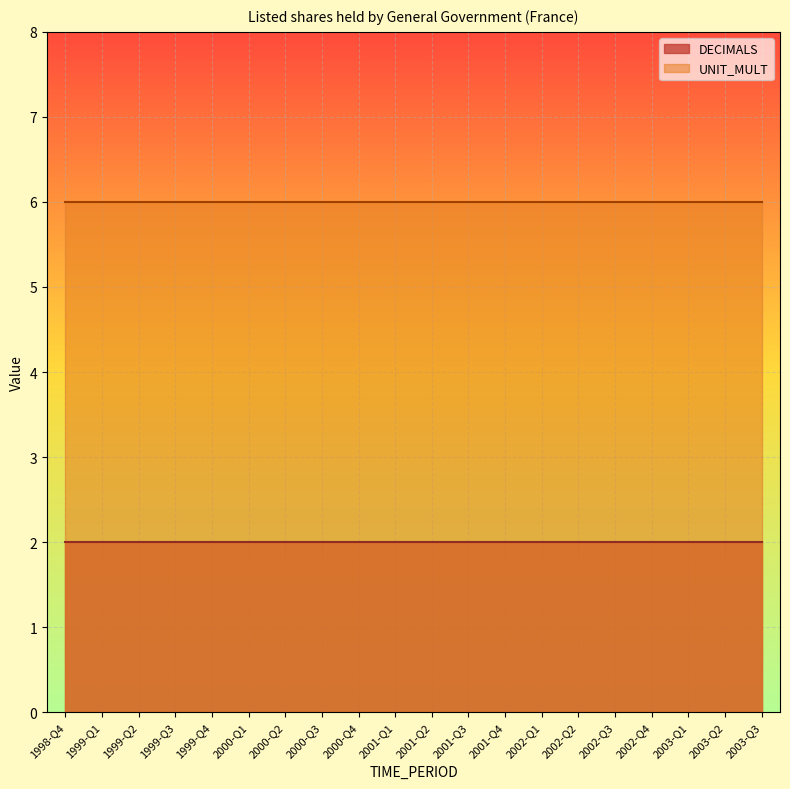

Between 1998-Q4 and 2000-Q1, which series saw the biggest shift?

DECIMALS